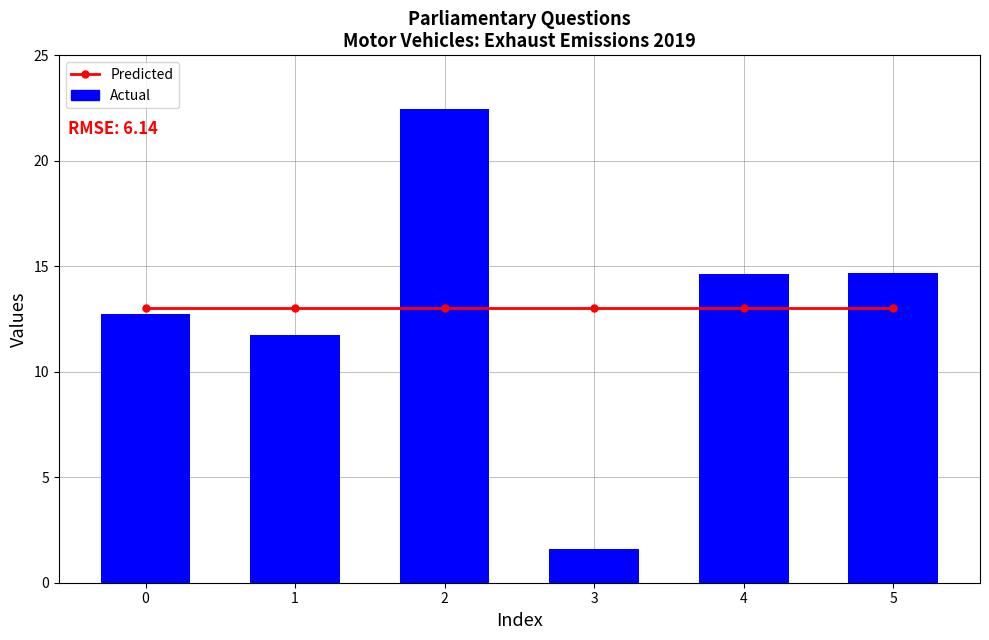

At 1, list the series in order from smallest to largest.

Actual (UIN scaled), Predicted (Dept ID)